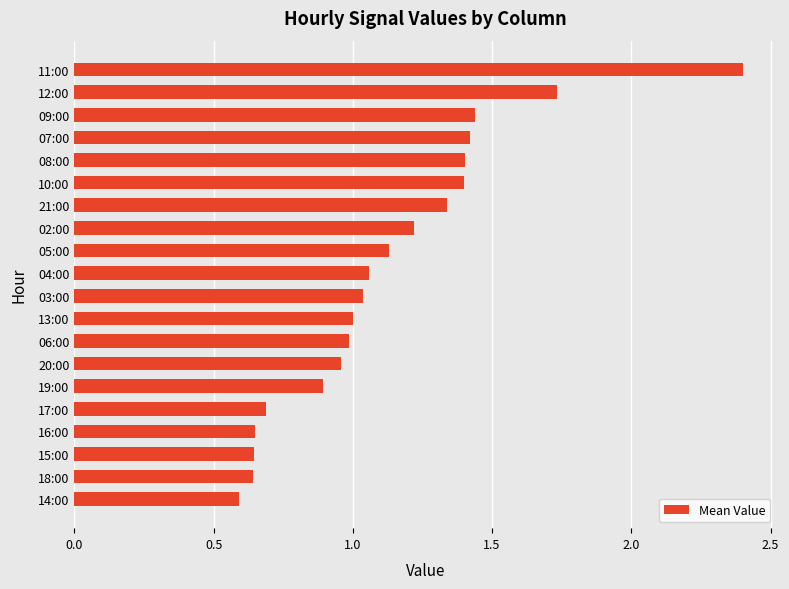

What is the value of the 8th bar from the top?

1.2